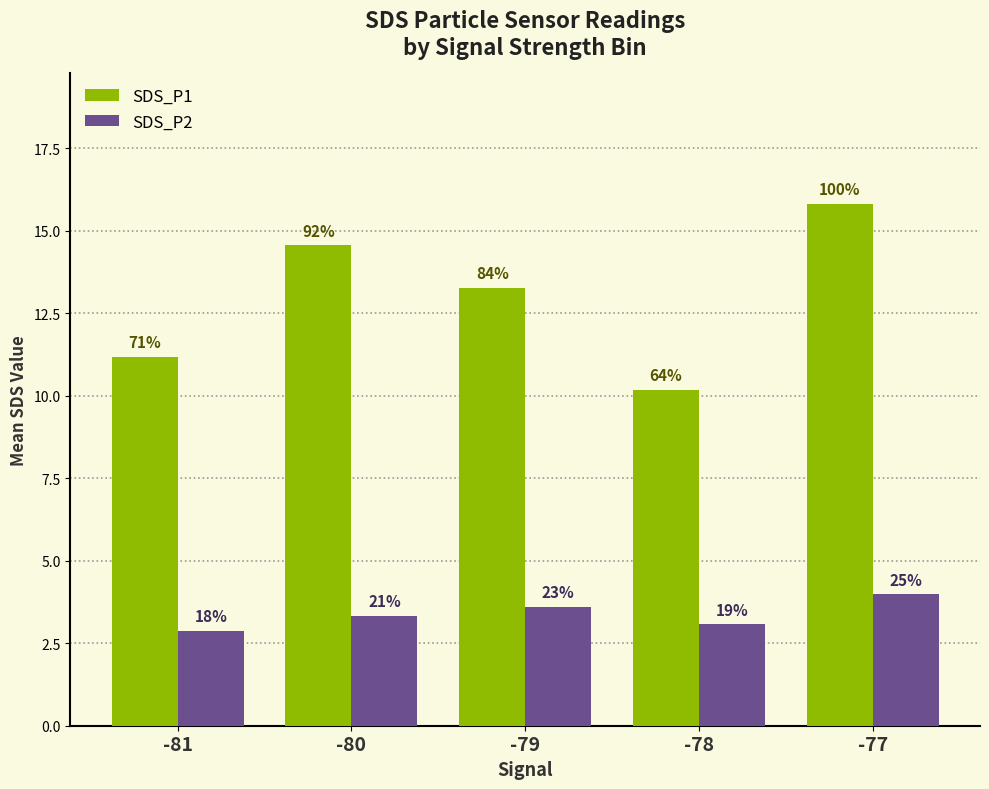

List the series in order of their peak value, highest first.

SDS_P1, SDS_P2